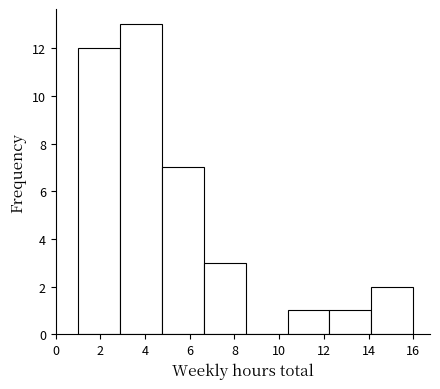

What is the height of the bar covering 14.2 to 16.0 on the x-axis? Neither the bar edges nor the heights are printed on the chart, so give them approximately, as read against the axes.

2